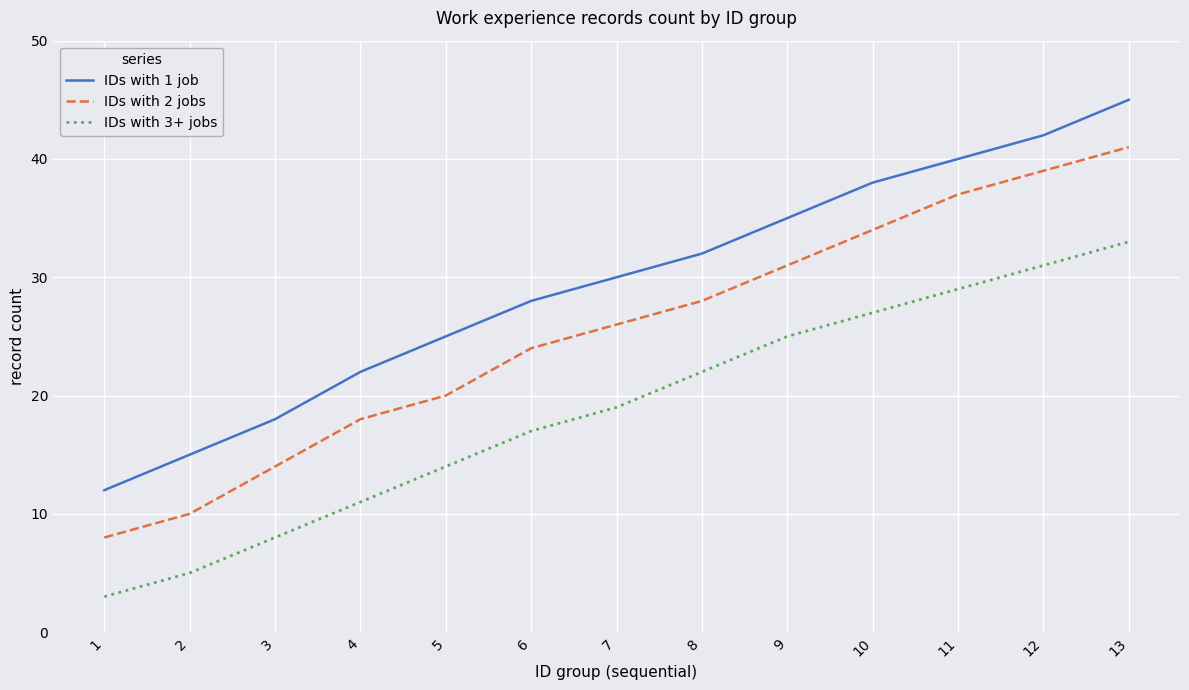

The value of IDs with 1 job at 3 is 18. True or false?

True